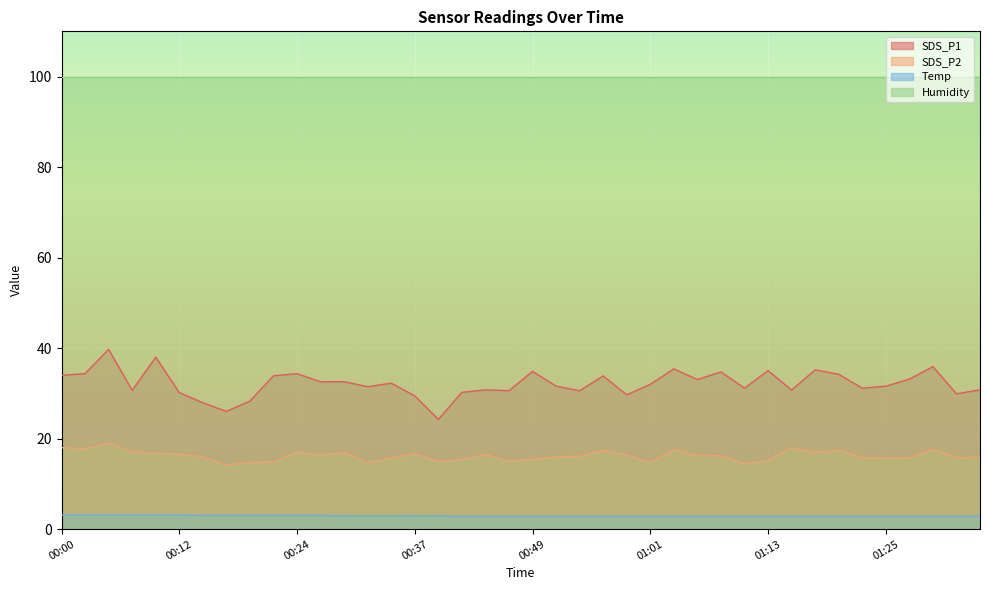

List the series in order of their peak value, highest first.

Humidity, SDS_P1, SDS_P2, Temp